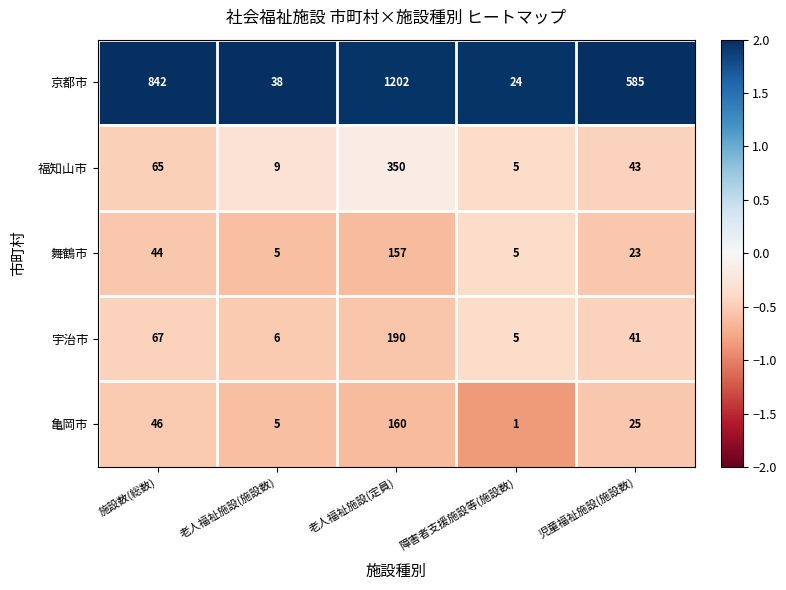

Reading left to right, extract all data points from this chart.

京都市: 842	38	1202	24	585
福知山市: 65	9	350	5	43
舞鶴市: 44	5	157	5	23
宇治市: 67	6	190	5	41
亀岡市: 46	5	160	1	25